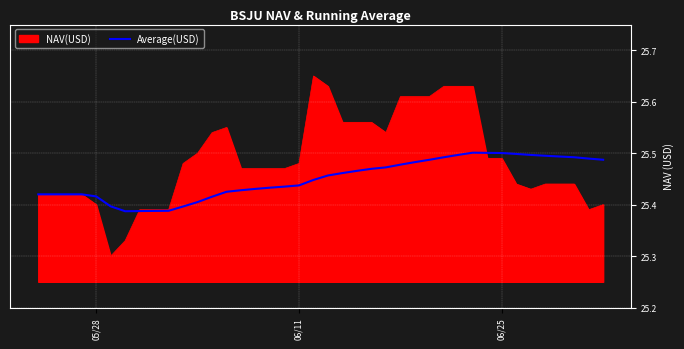

List the series in order of their peak value, highest first.

NAV(USD), Average(USD)